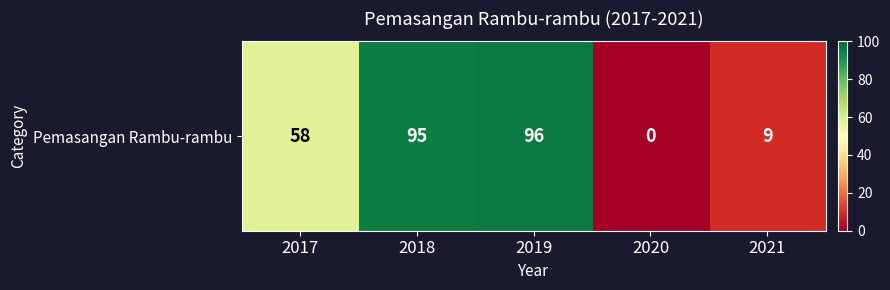

What is the change in value from 2017 to 2019?

+38